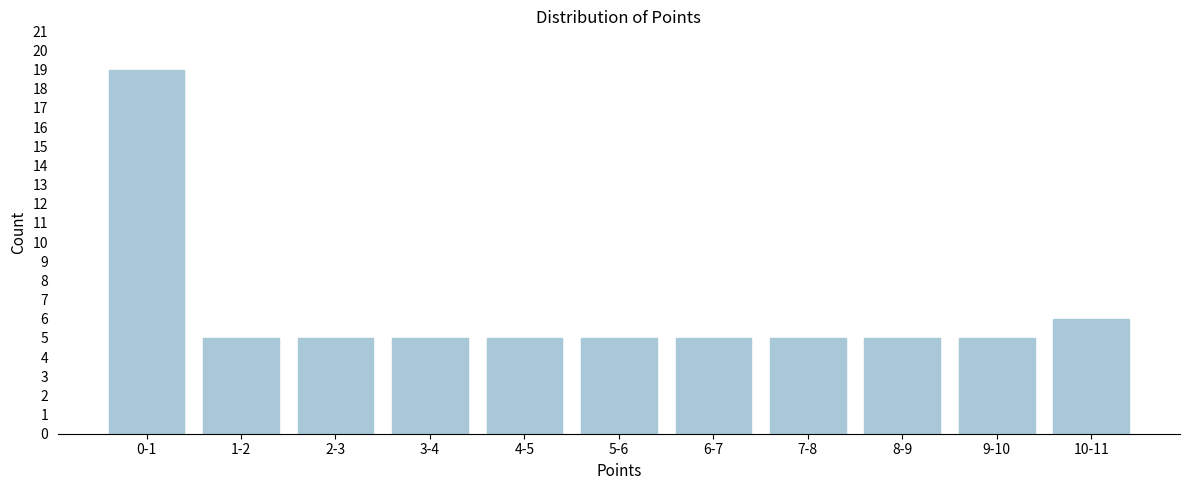

Reading right to left, transcribe all the data shown in this chart.

10-11=6	9-10=5	8-9=5	7-8=5	6-7=5	5-6=5	4-5=5	3-4=5	2-3=5	1-2=5	0-1=19